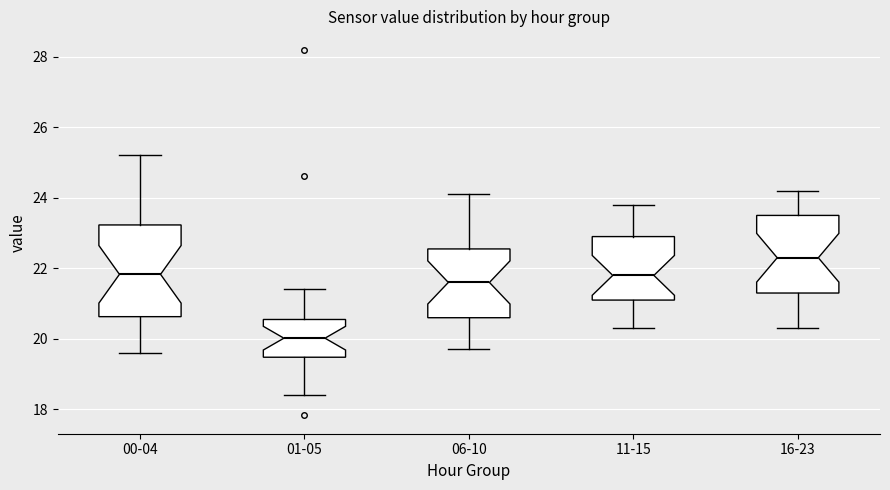

Where is the upper edge of the box for 01-05 on the y-axis? The values are not printed on the chart, so give them approximately, as read against the axis.

20.6